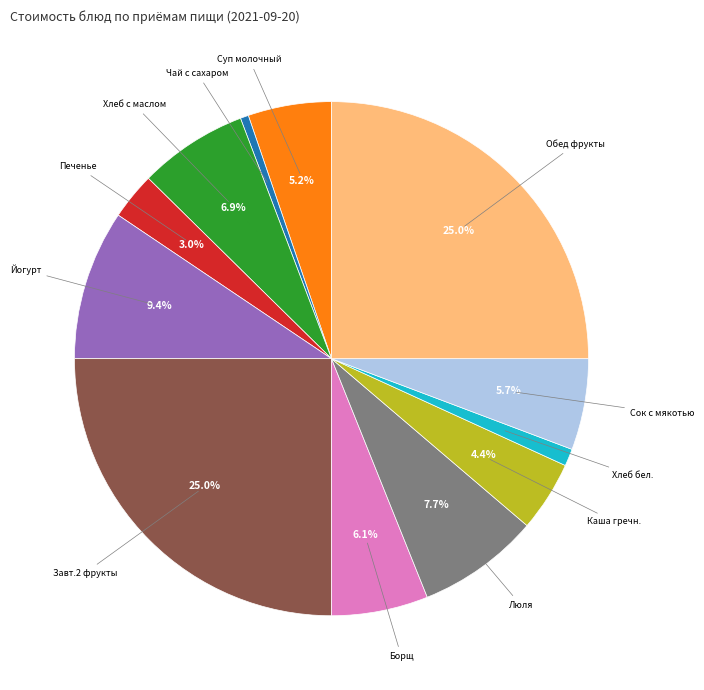

Which has a higher value, Печенье or Борщ?

Борщ